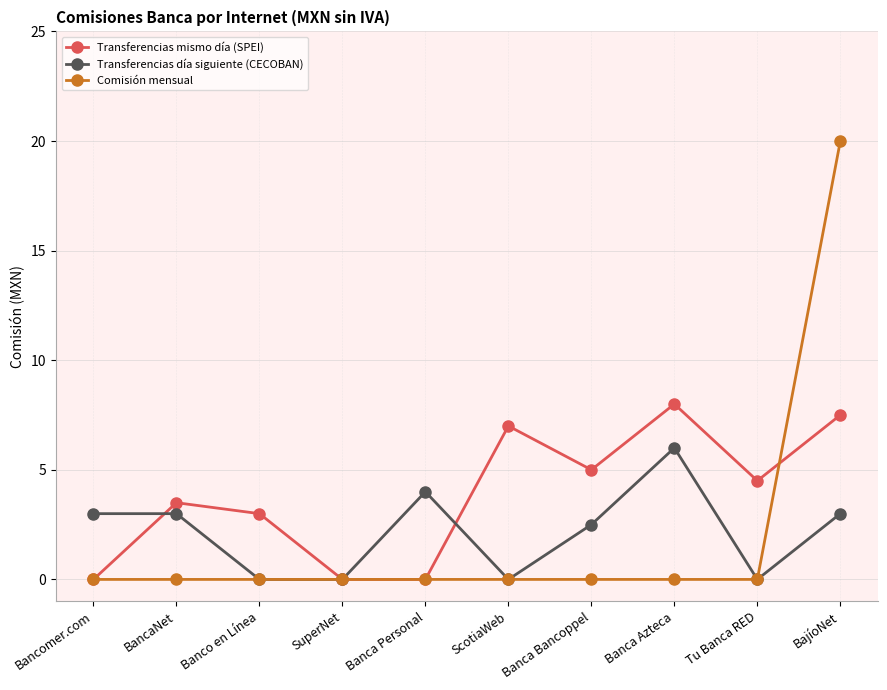

Which series changed the most between Bancomer.com and BancaNet?

Transferencias mismo día (SPEI)